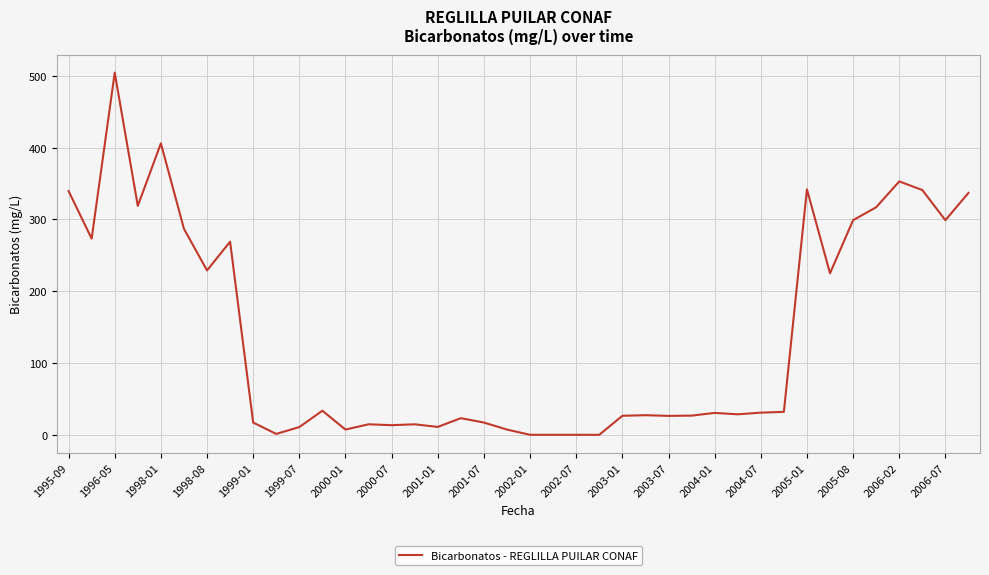

What is the difference between the maximum and minimum values?

504.5